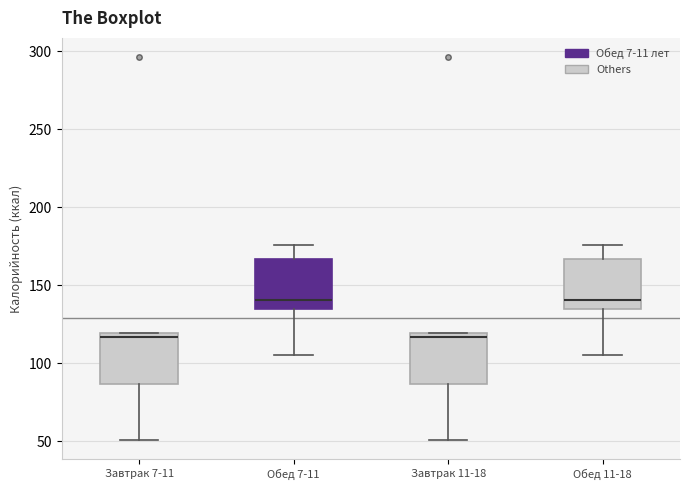

Reading left to right, read every box against the y-axis: the position of its median line, the range the box covers, and the ends of its whiskers. The values are not printed on the chart, so give them approximately, as read against the axis.

Завтрак 7-11: median 115, box 85 to 120, whiskers 50 to 120
Обед 7-11: median 140, box 135 to 165, whiskers 105 to 175
Завтрак 11-18: median 115, box 85 to 120, whiskers 50 to 120
Обед 11-18: median 140, box 135 to 165, whiskers 105 to 175